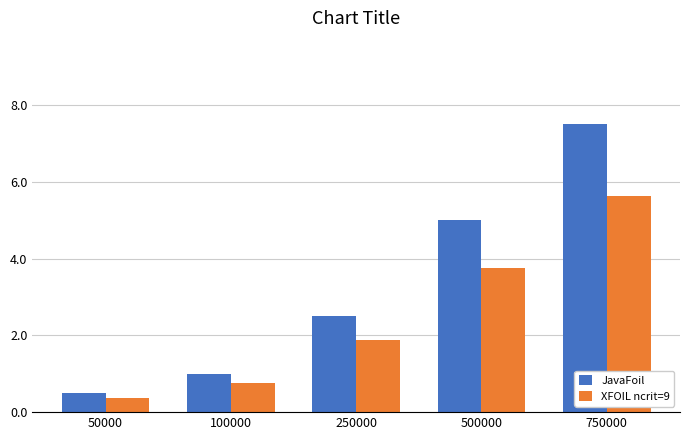

Is the value of XFOIL ncrit=9 at 100000 greater than the value of JavaFoil at 750000?

No